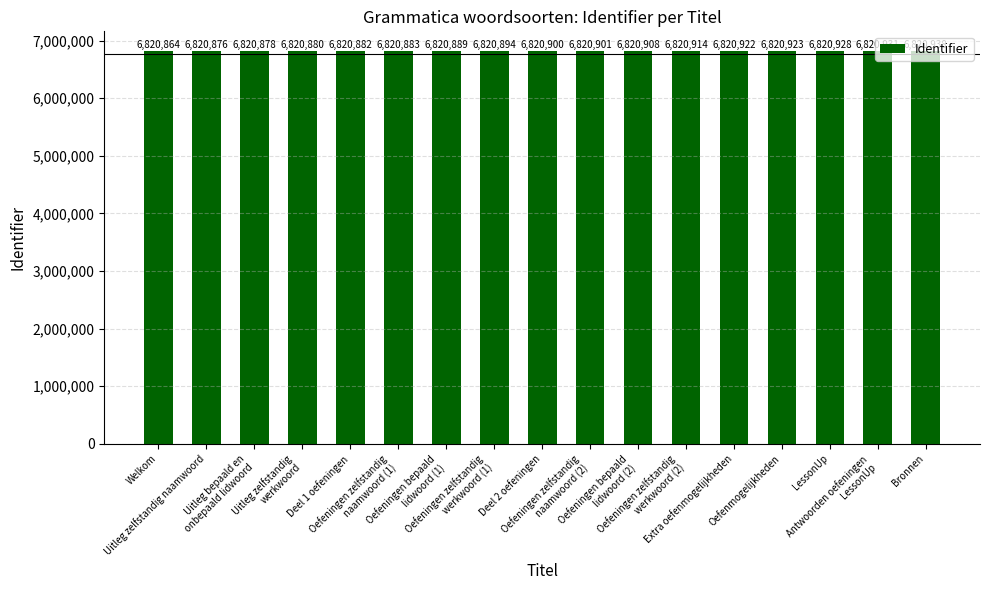

How many bars are there in total?

17